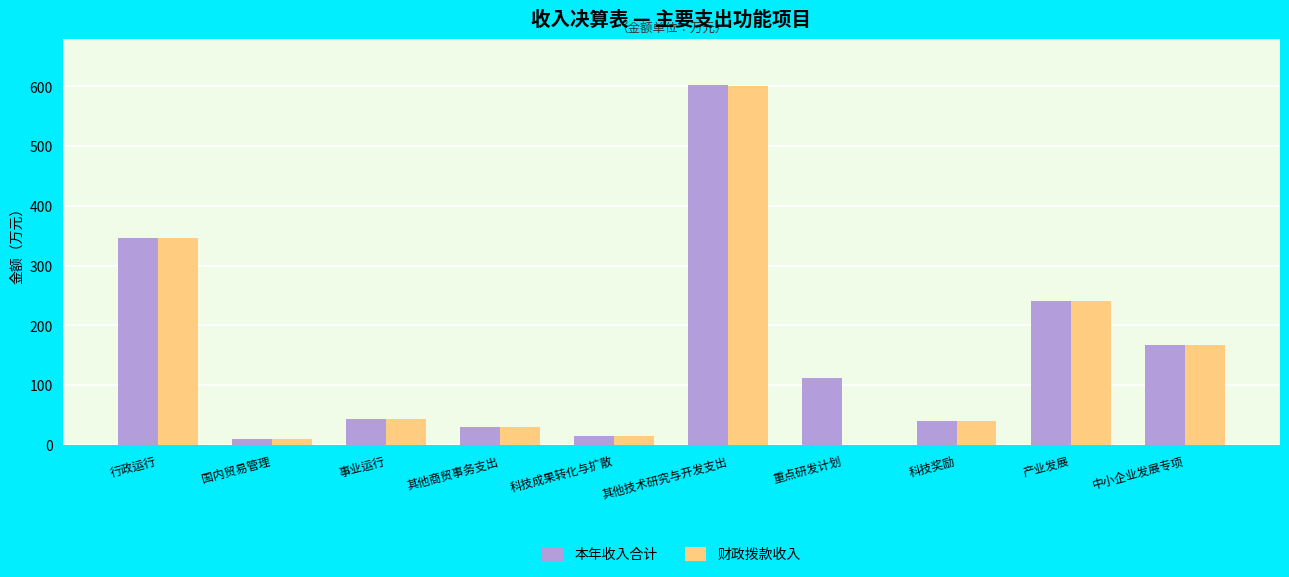

At which category is the sum across all series the highest?

其他技术研究与开发支出